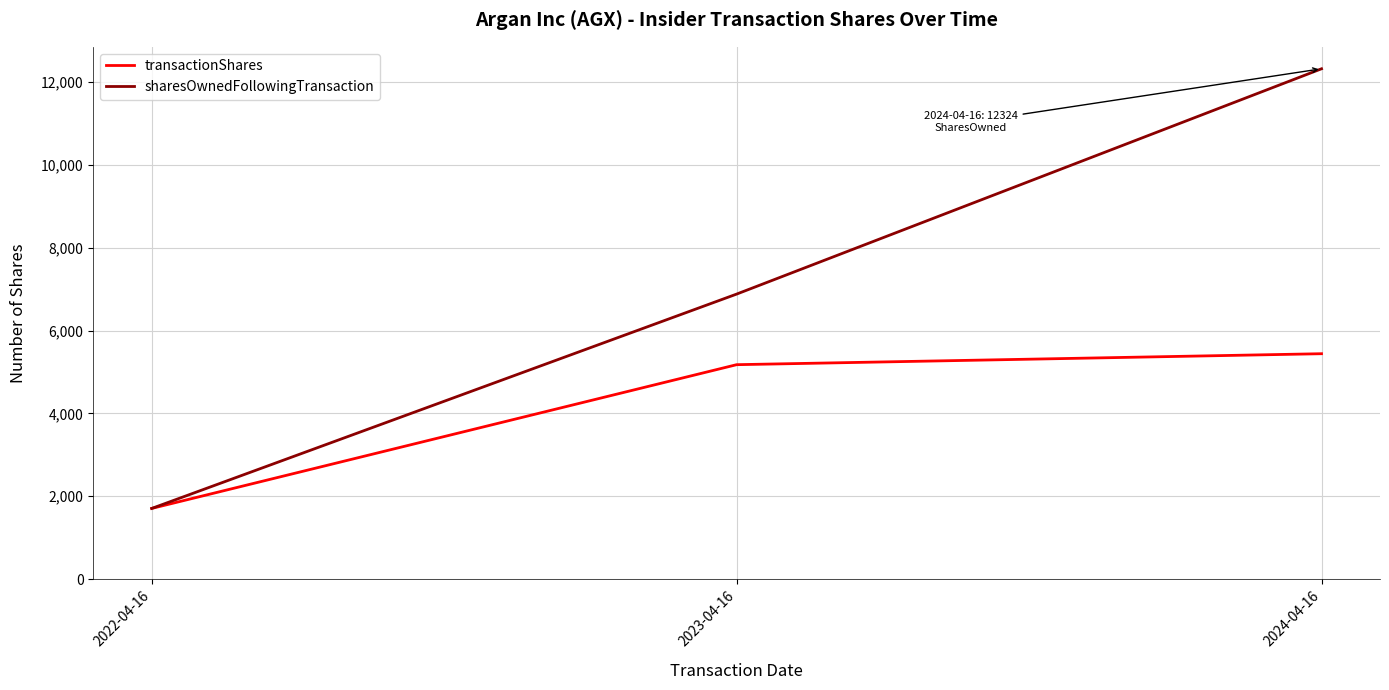

Which series has the largest total across all categories?

sharesOwnedFollowingTransaction